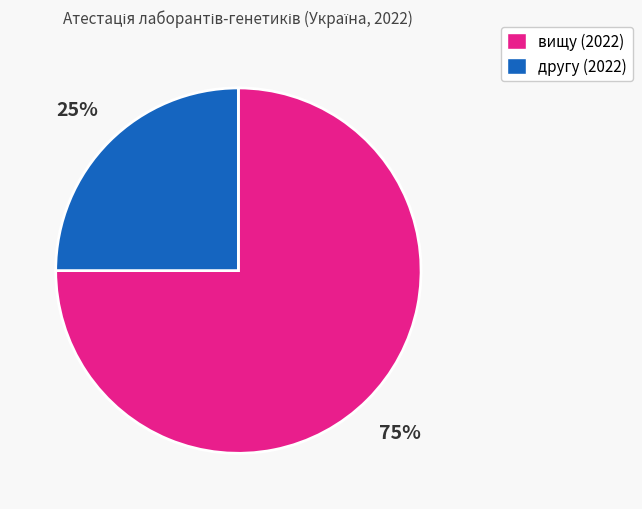

To the nearest percent, what is the average slice percentage?

50%